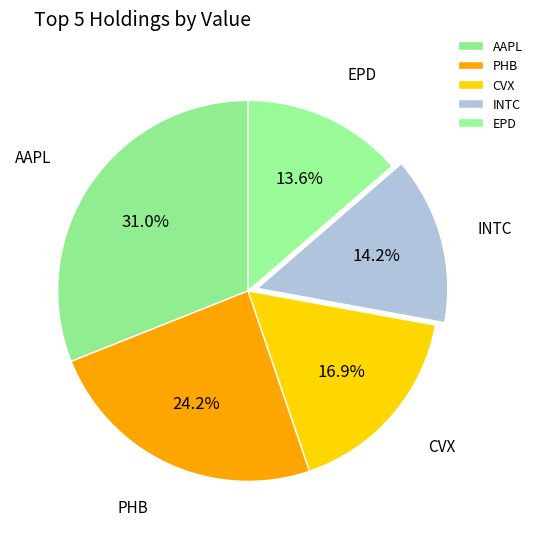

Is there a majority slice in this chart?

No